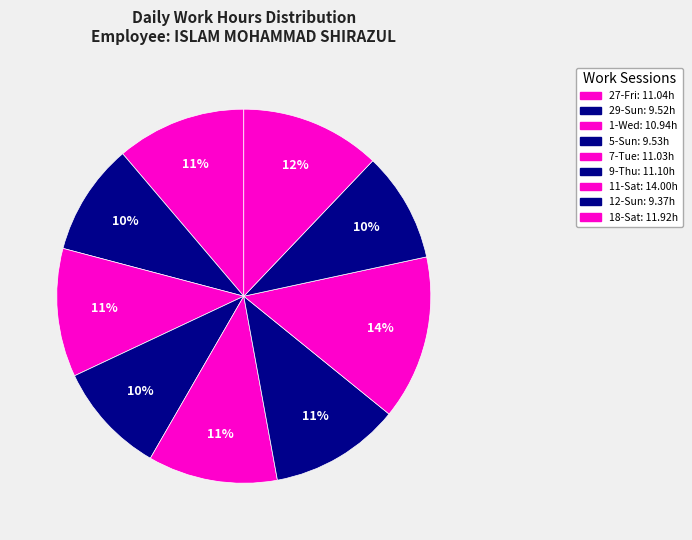

True or false: 1-Wed accounts for 21% of the total.

False